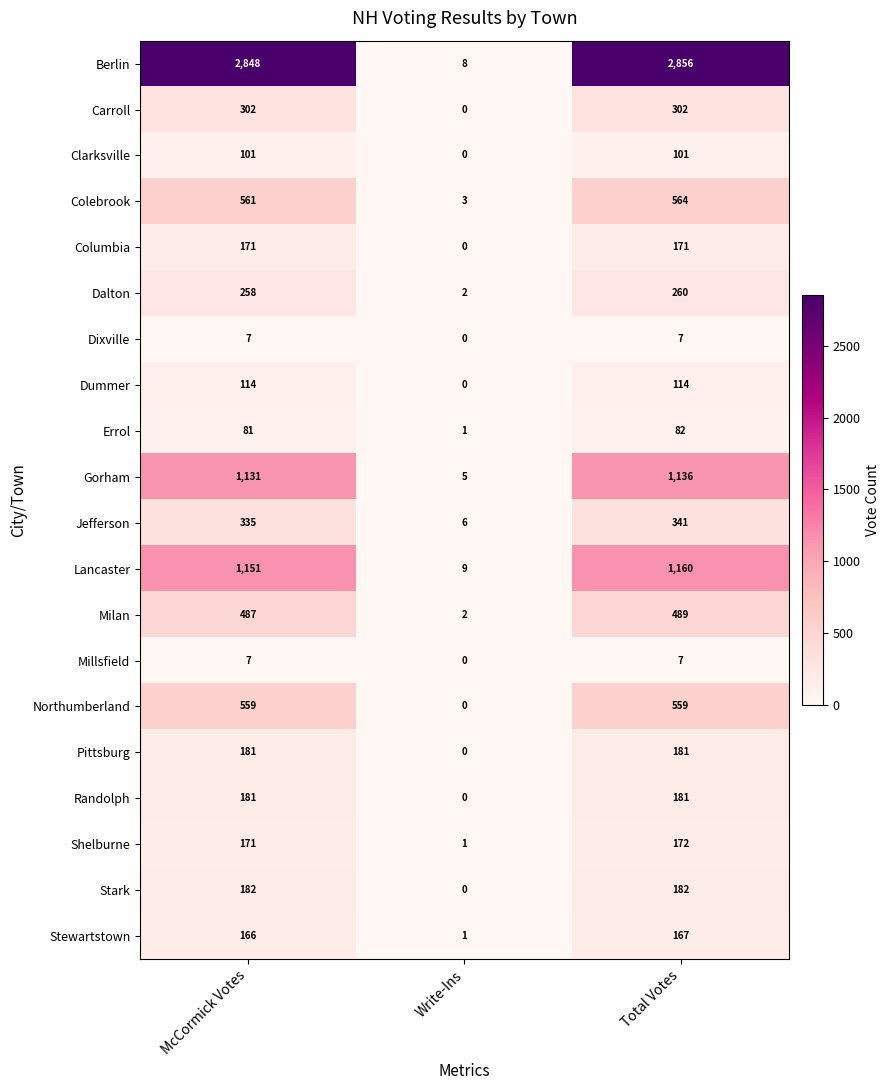

What is the difference between the highest and lowest values at Total Votes?

2849